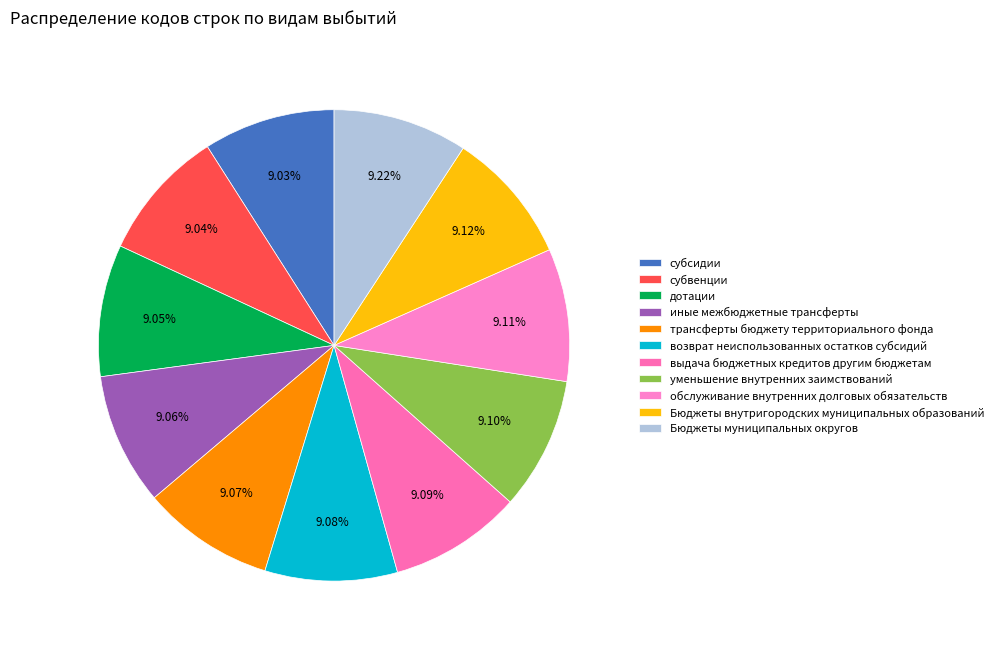

Does возврат неиспользованных остатков субсидий represent more than half of the total?

No